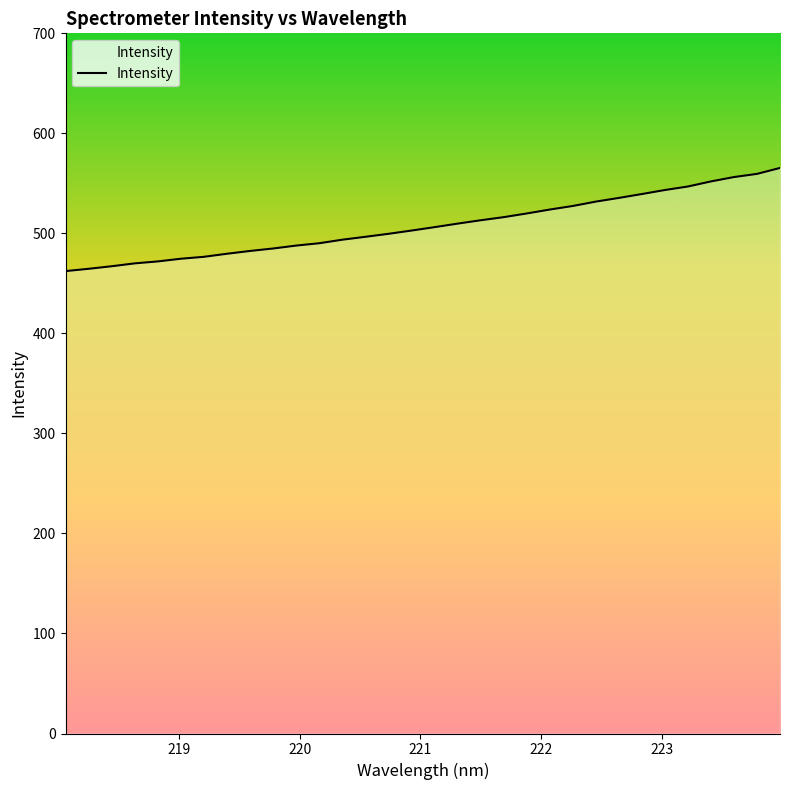

What is the maximum value shown in the chart?

565.4